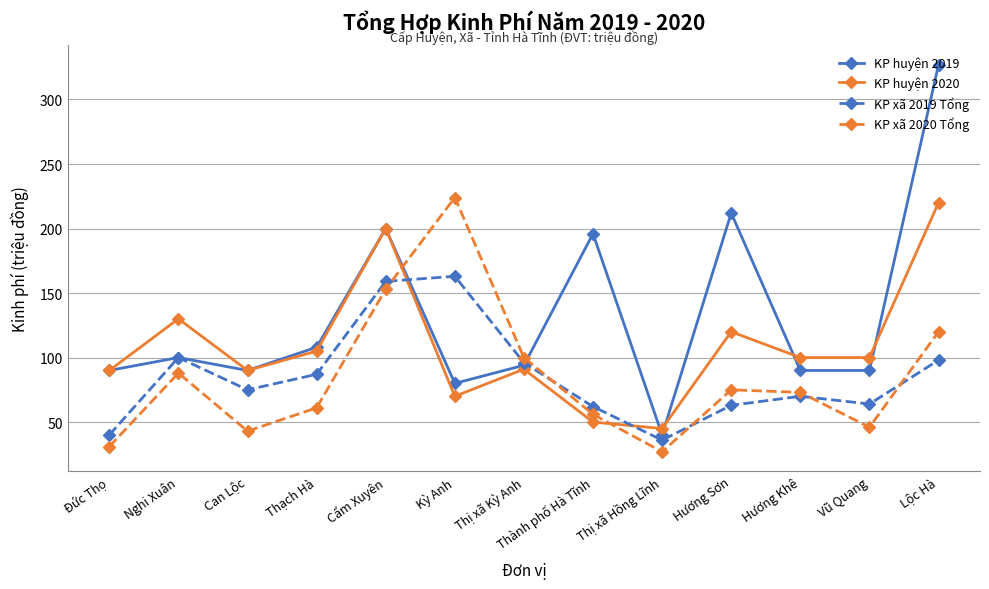

What position from the left is Kỳ Anh?

6